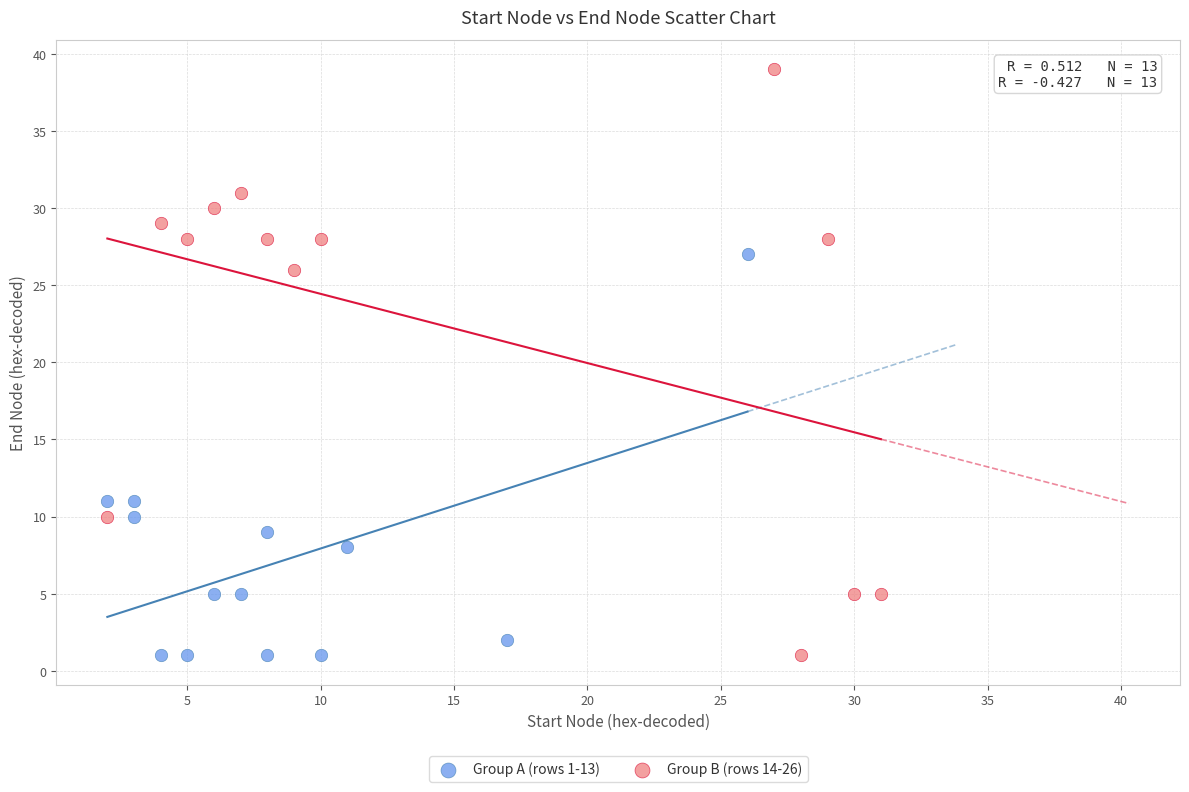

Which series has the largest Y range (max minus min)?

Group B (rows 14-26)